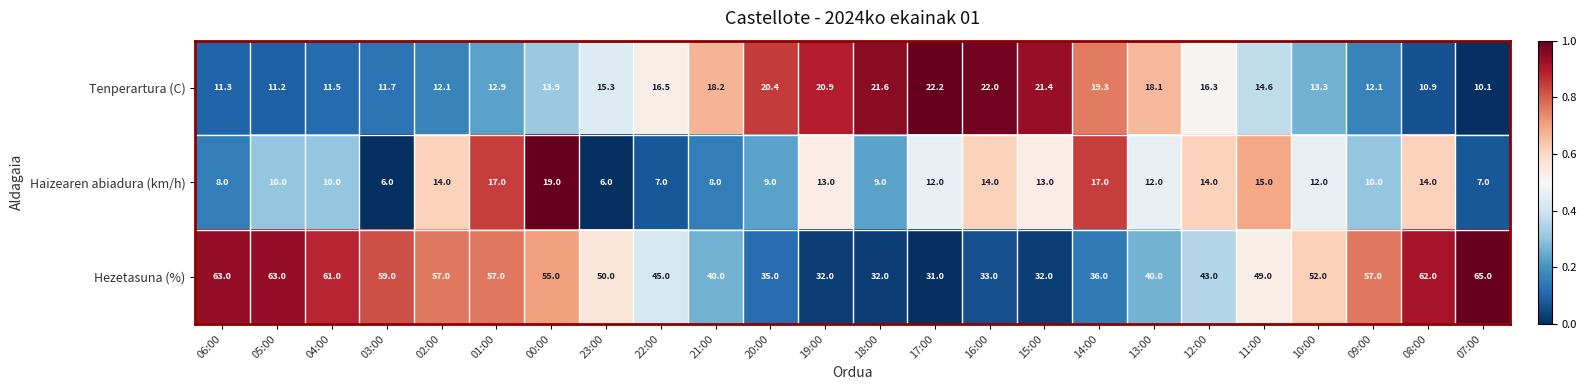

What is the spread (max minus min) of values at 07:00?

58.0